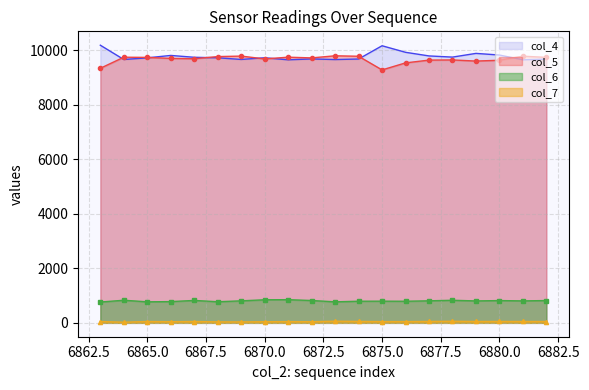

At how many categories does at least one series exceed 3902?

20